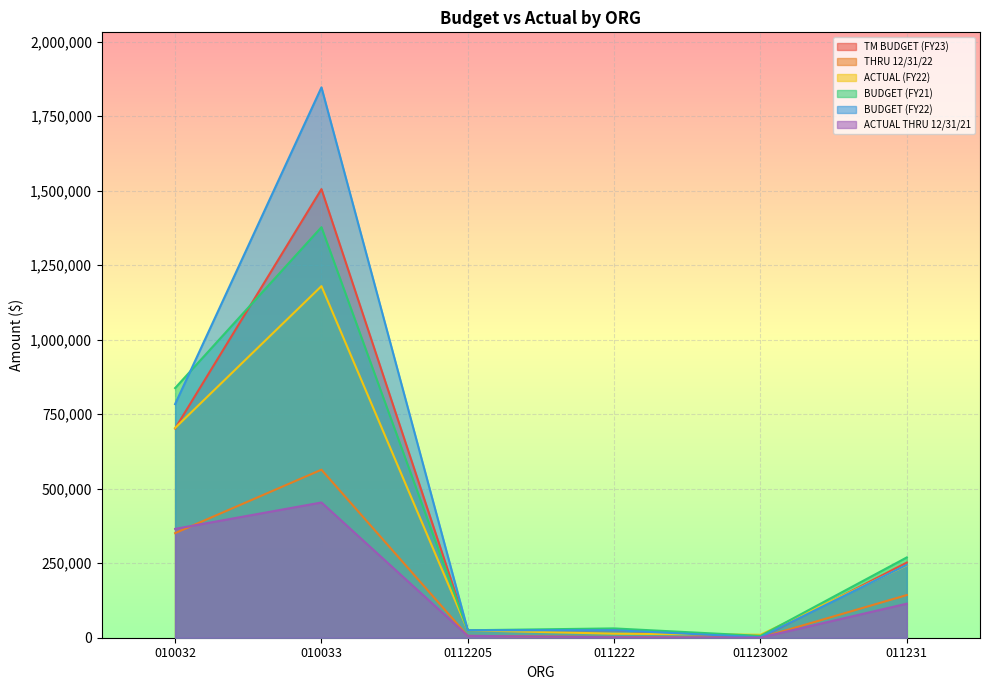

What position from the right is 011222?

3